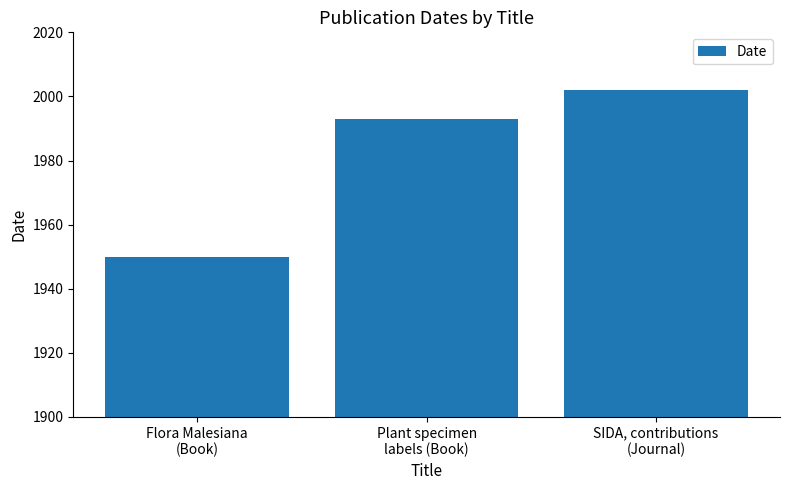

Count the values in the range 1950 to 2002.

3